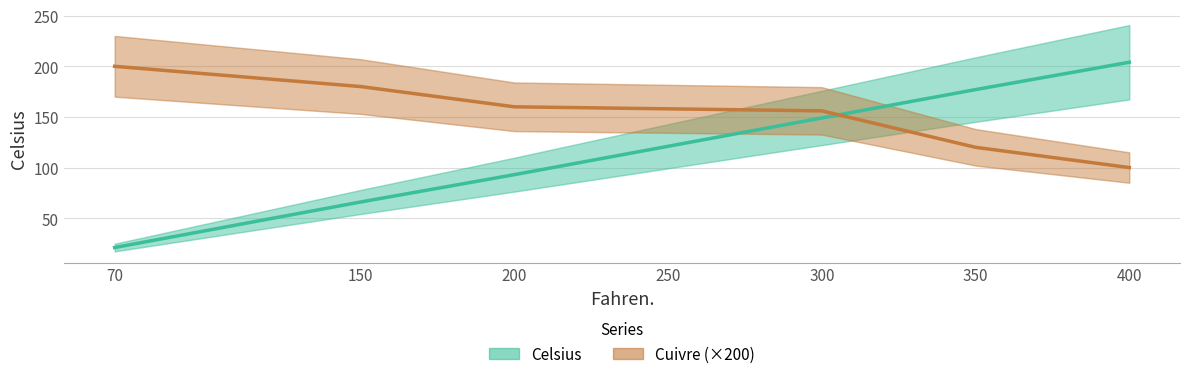

Which category has the highest value in the Celsius series?

400